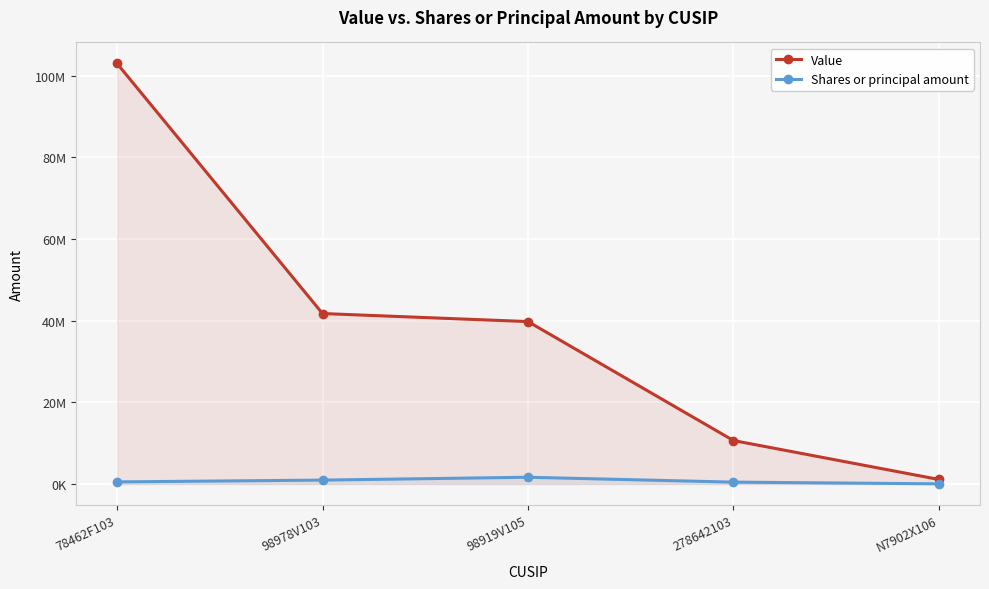

What is the difference between the Shares or principal amount values at 78462F103 and 278642103?

55400